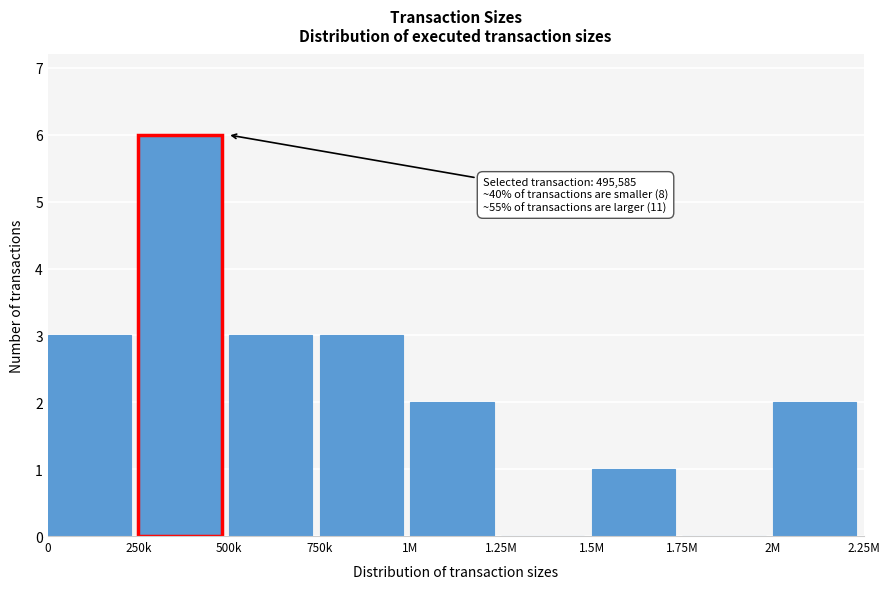

Reading right to left, transcribe all the data shown in this chart.

2M=2	1.75M=0	1.5M=1	1.25M=0	1M=2	750k=3	500k=3	250k=6	0=3